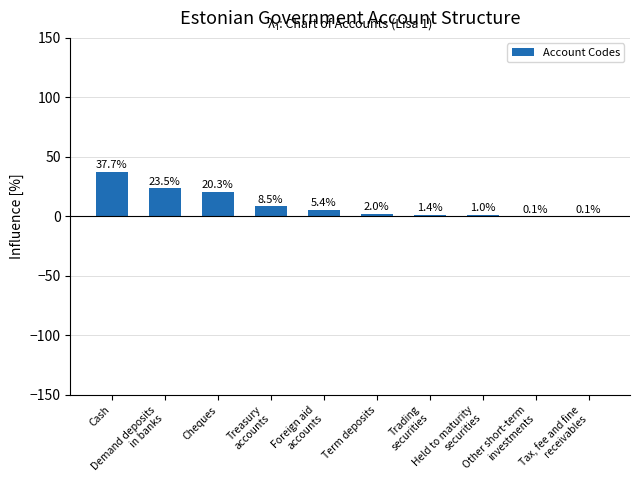

What is the sum of all values?

100.0